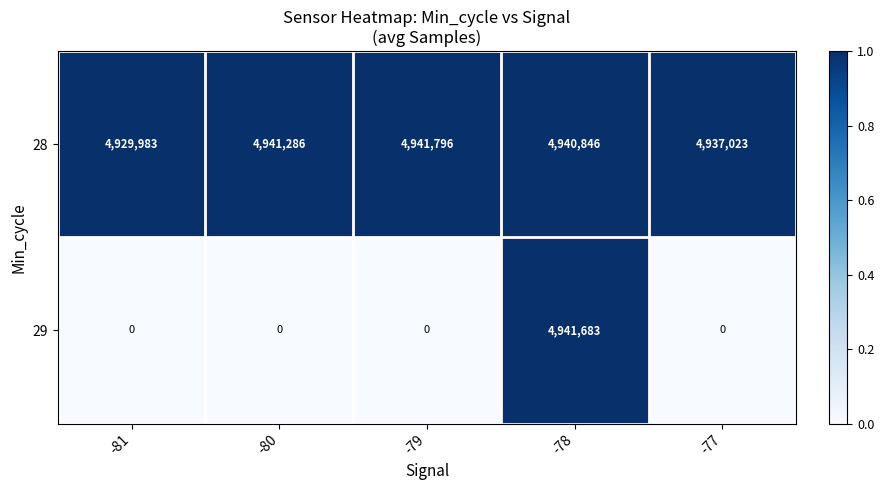

What is the difference between the second highest and second lowest values in the 28 series?

4263